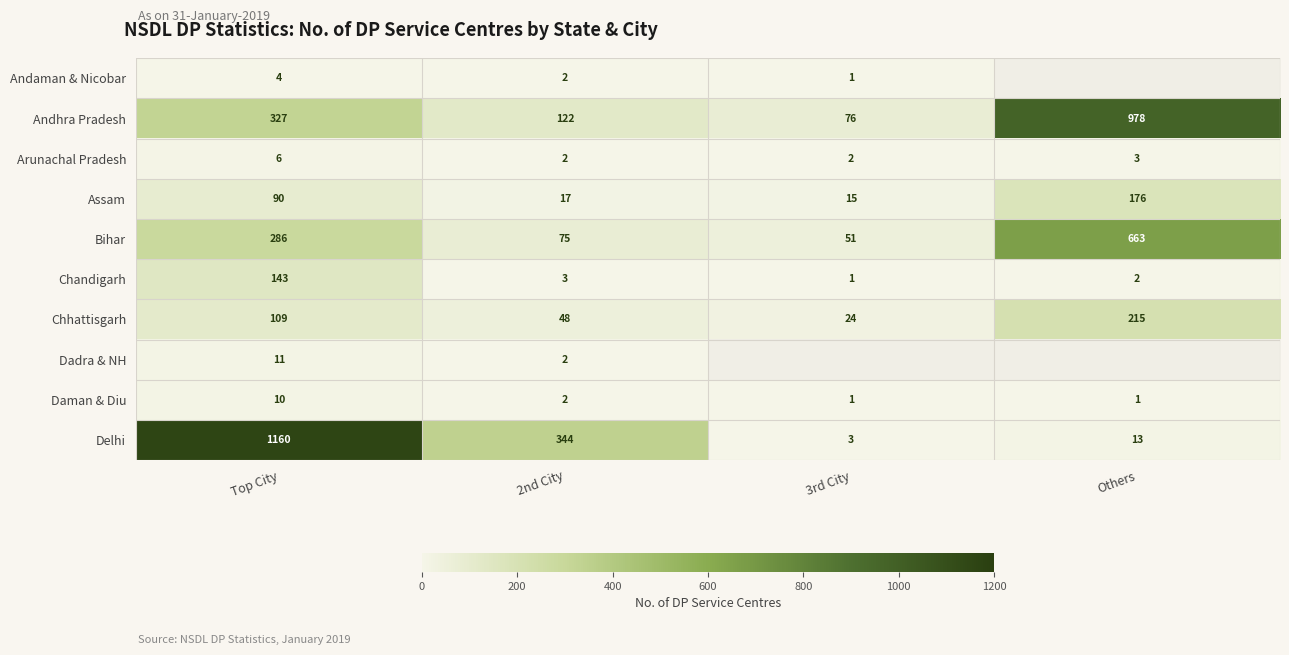

List the labels in order of Arunachal Pradesh value, largest first.

Top City, Others, 2nd City, 3rd City